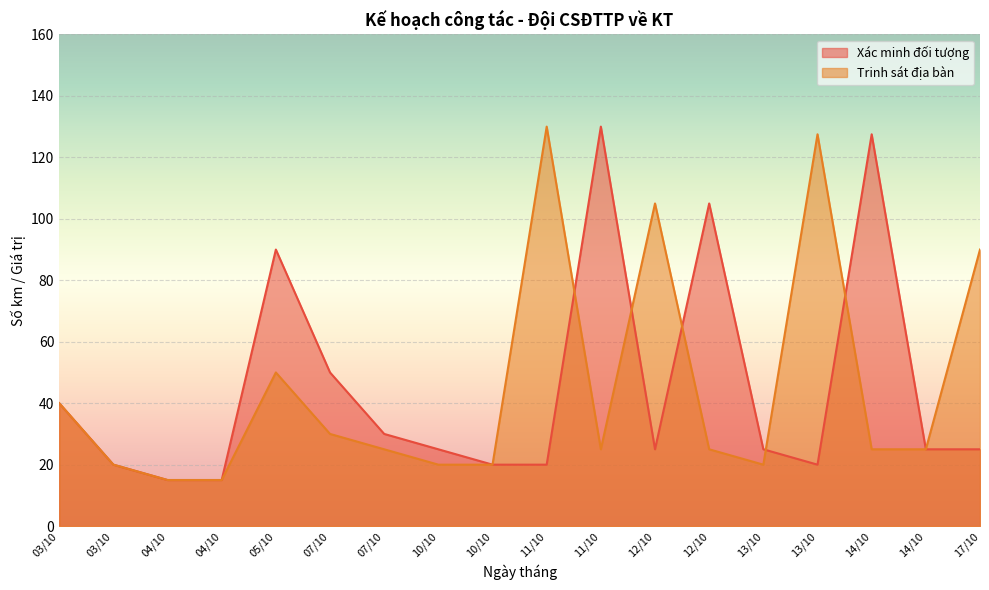

Between 07/10 and 14/10, which series saw the biggest shift?

Xác minh đối tượng